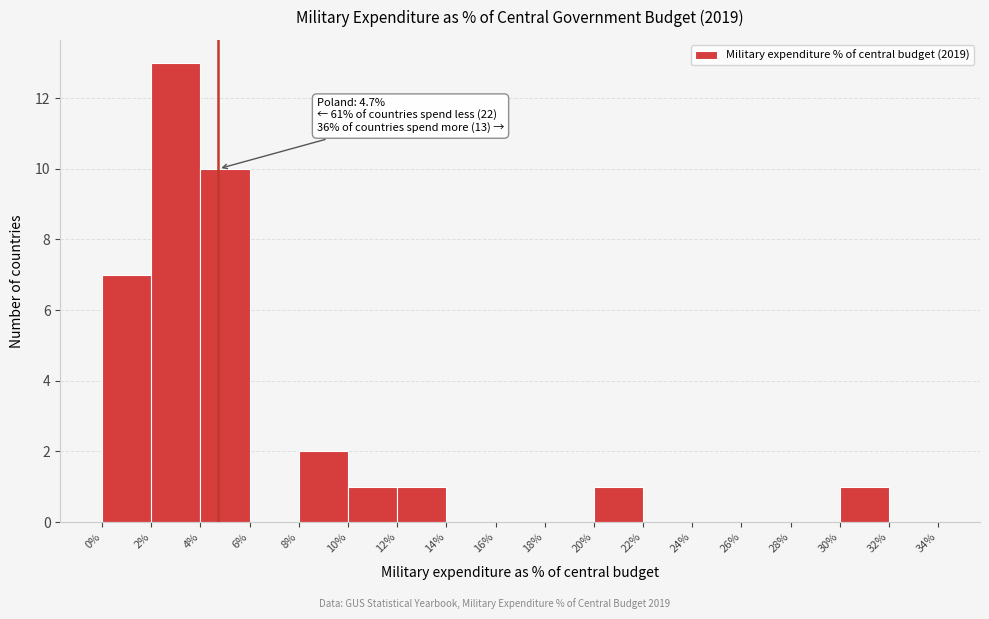

Which range on the x-axis has the tallest bar?

2% to 4%